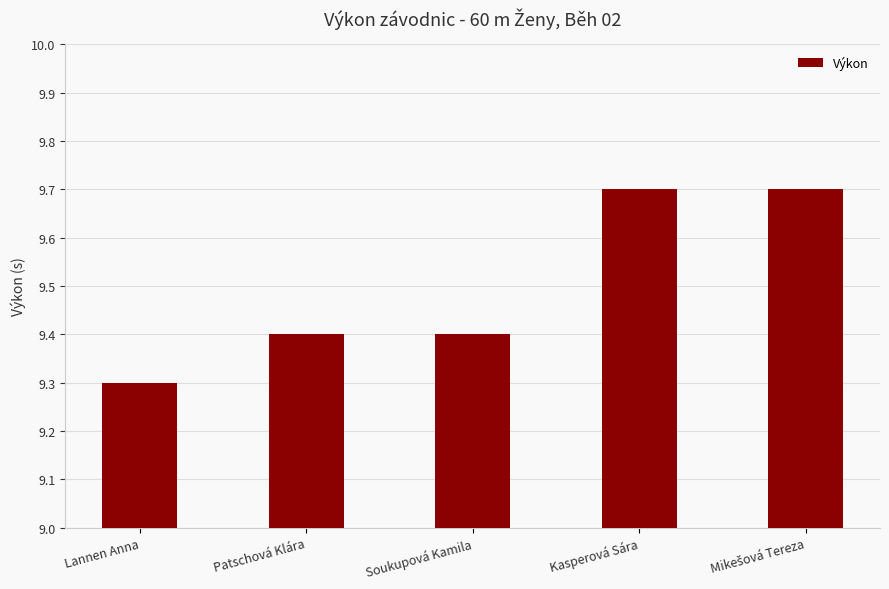

Is it true that the value at Soukupová Kamila is 14.3?

False